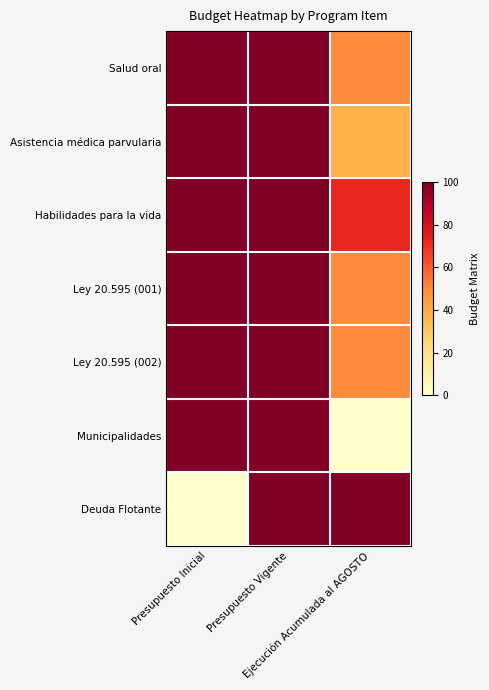

Which series has the largest total across all categories?

Habilidades para la vida